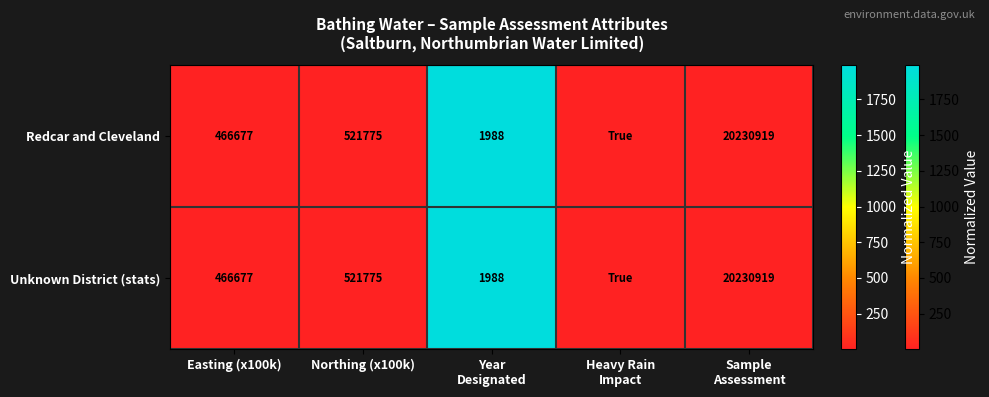

True or false: Unknown District (stats) has a value of 466677 at Easting (x100k).

True